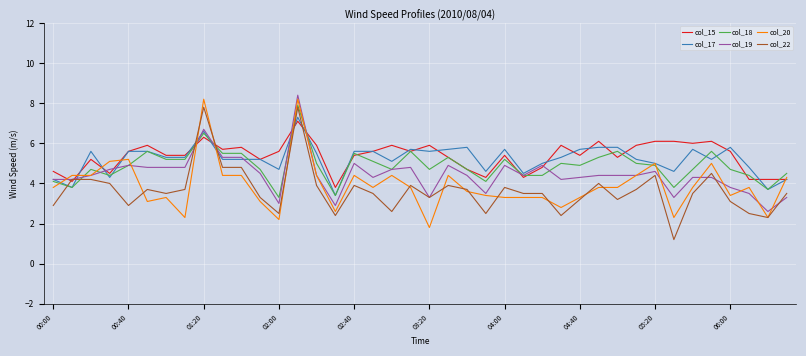

What is the minimum value for col_15?

3.8